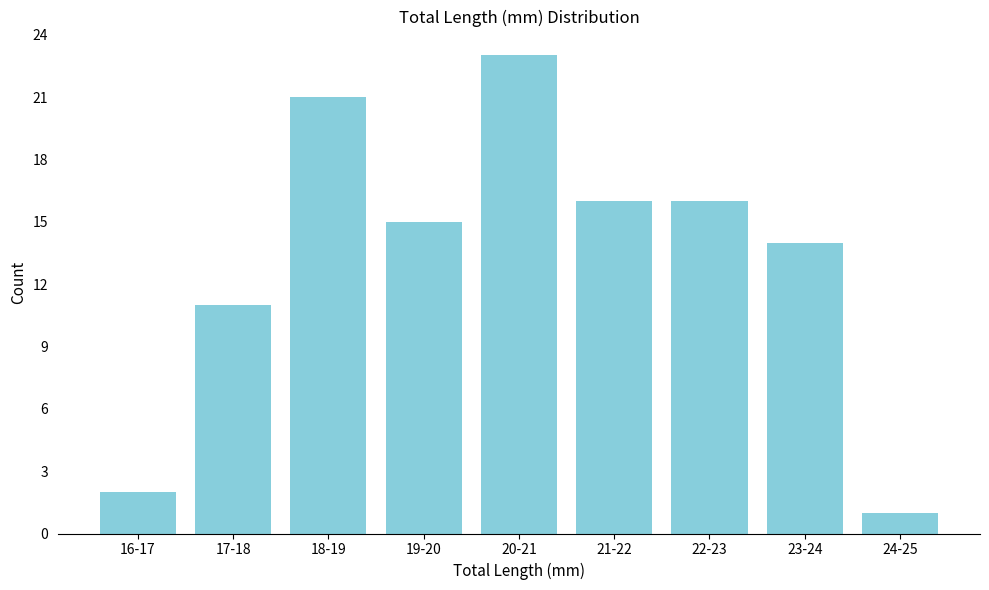

Reading left to right, list all the values displayed in this chart.

2	11	21	15	23	16	16	14	1